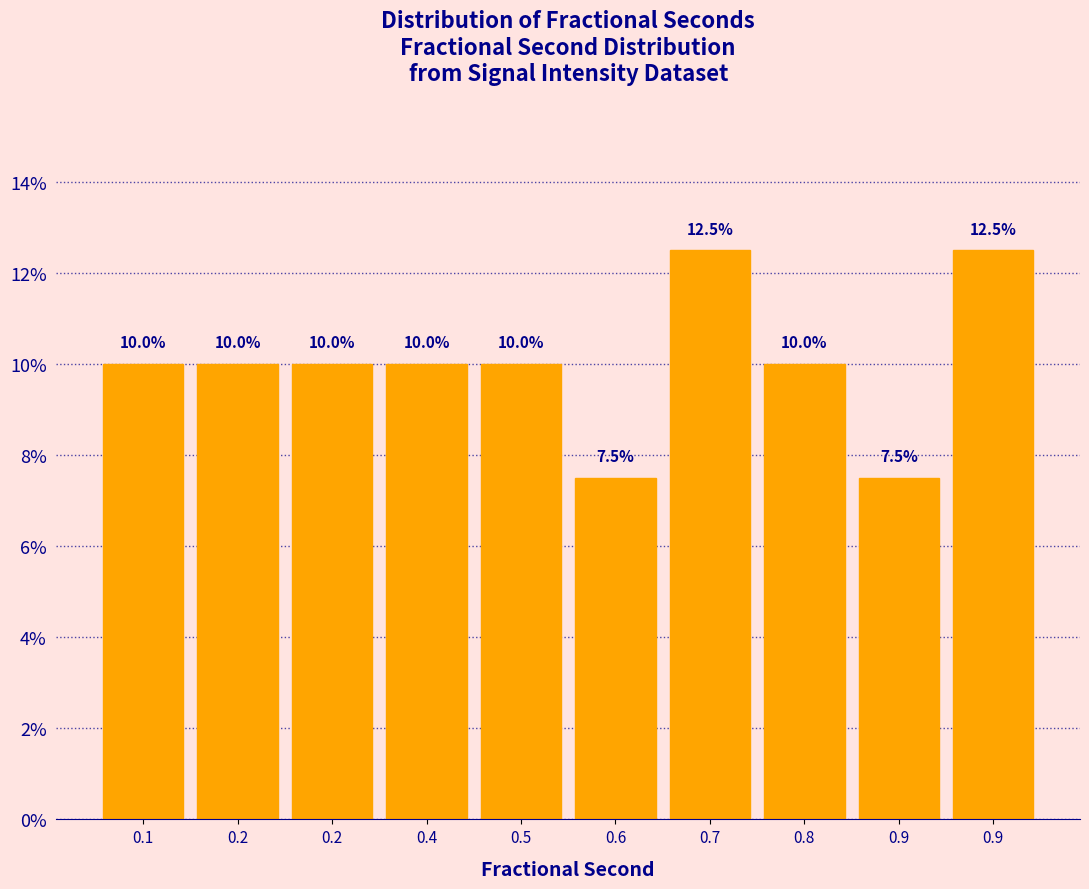

How many data points are less than 10?

2